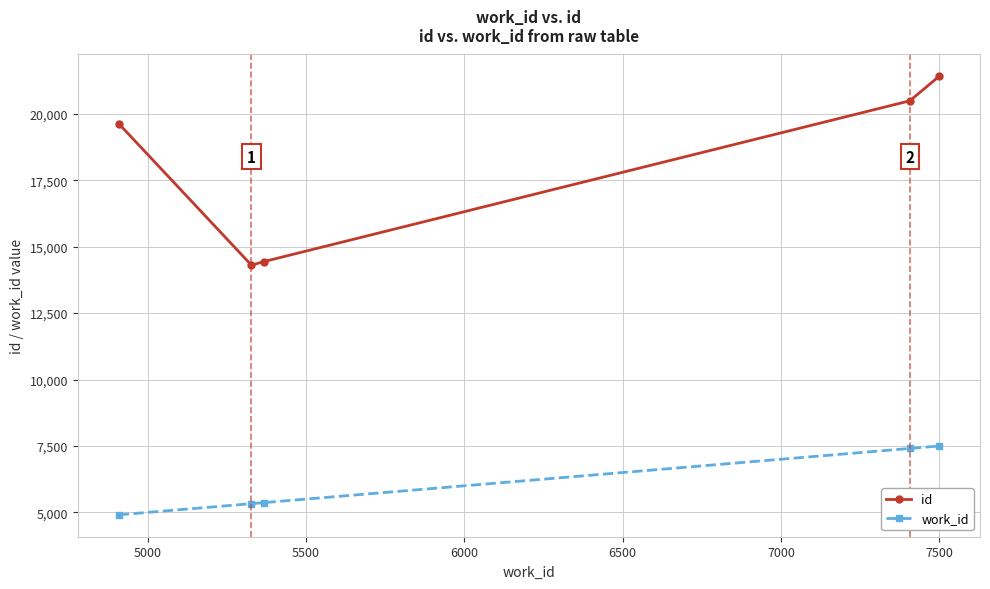

Rank the series by their average value, from lowest to highest.

work_id, id